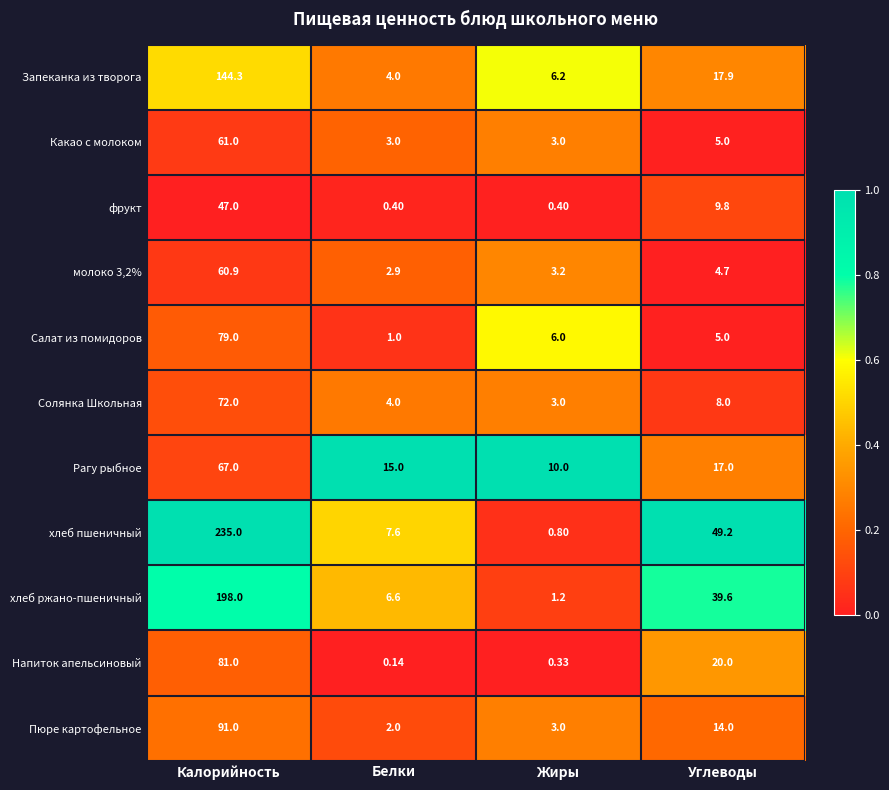

At which category is the sum across all series the highest?

Калорийность